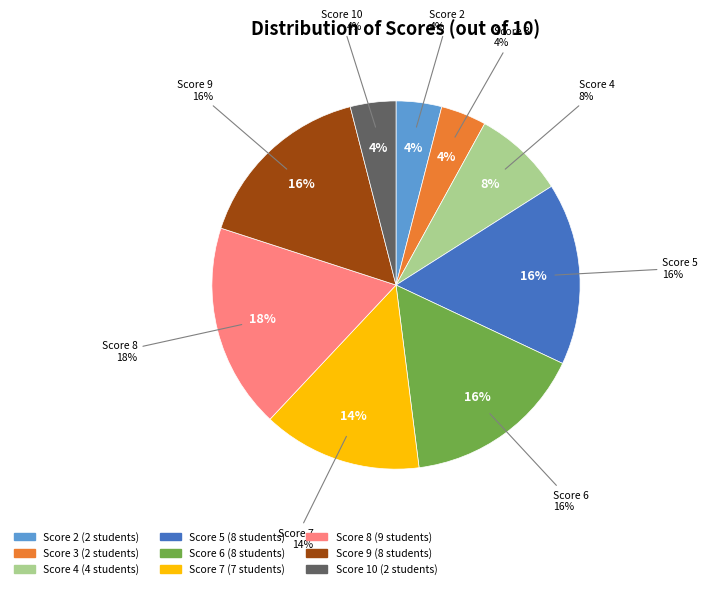

How many segments does this pie chart have?

9